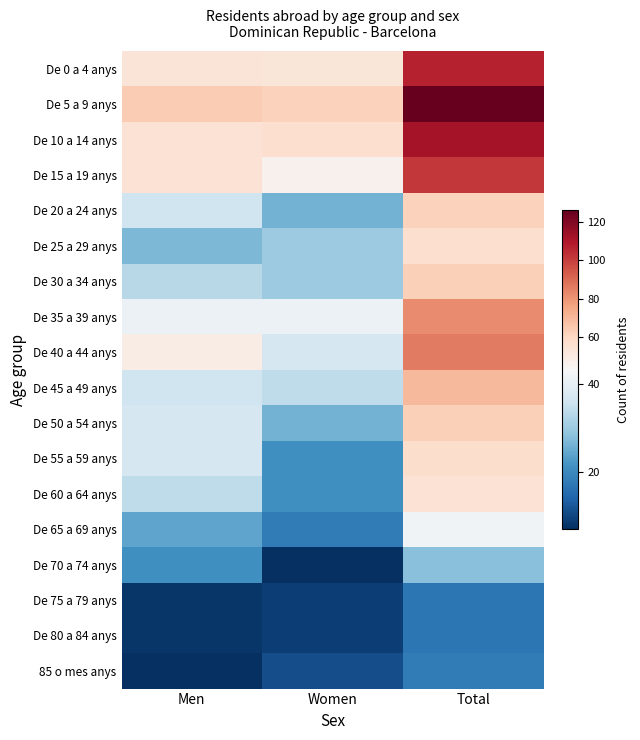

Rank the series at Men from lowest to highest value.

85 o mes anys, De 75 a 79 anys, De 80 a 84 anys, De 70 a 74 anys, De 65 a 69 anys, De 25 a 29 anys, De 30 a 34 anys, De 60 a 64 anys, De 20 a 24 anys, De 45 a 49 anys, De 50 a 54 anys, De 55 a 59 anys, De 35 a 39 anys, De 40 a 44 anys, De 0 a 4 anys, De 10 a 14 anys, De 15 a 19 anys, De 5 a 9 anys